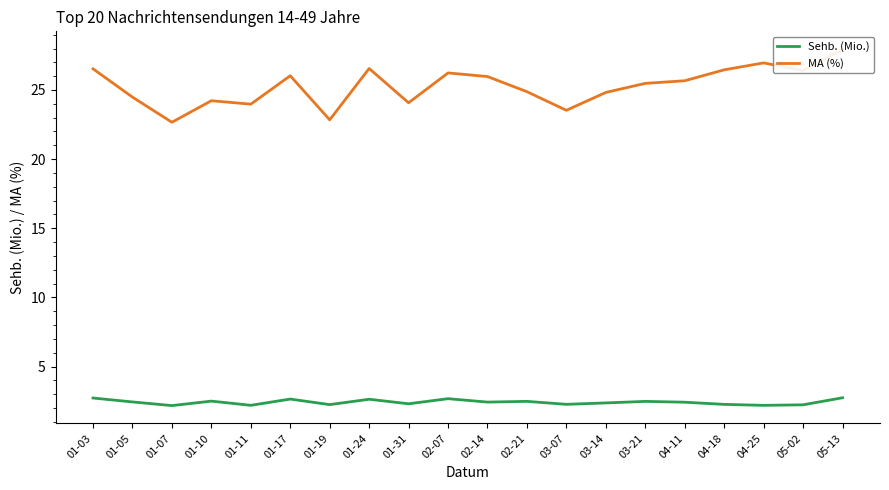

What is the maximum value for MA (%)?

28.0